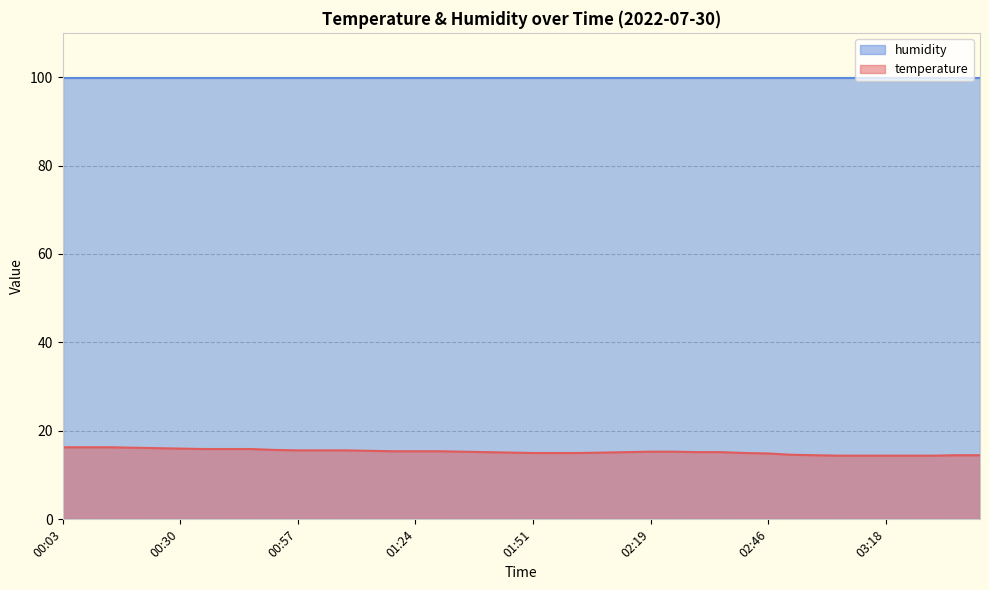

The chart shows a value of 14.6 at 02:56. True or false?

True